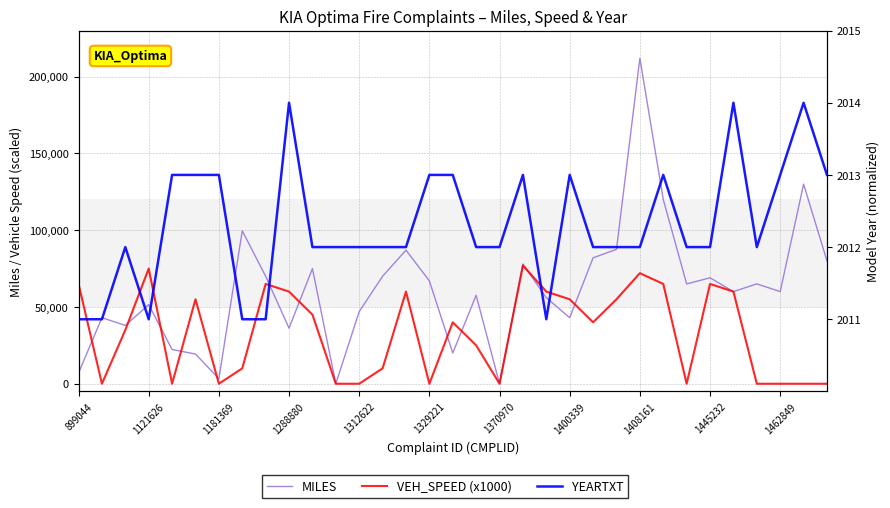

How many distinct data groups are displayed?

3